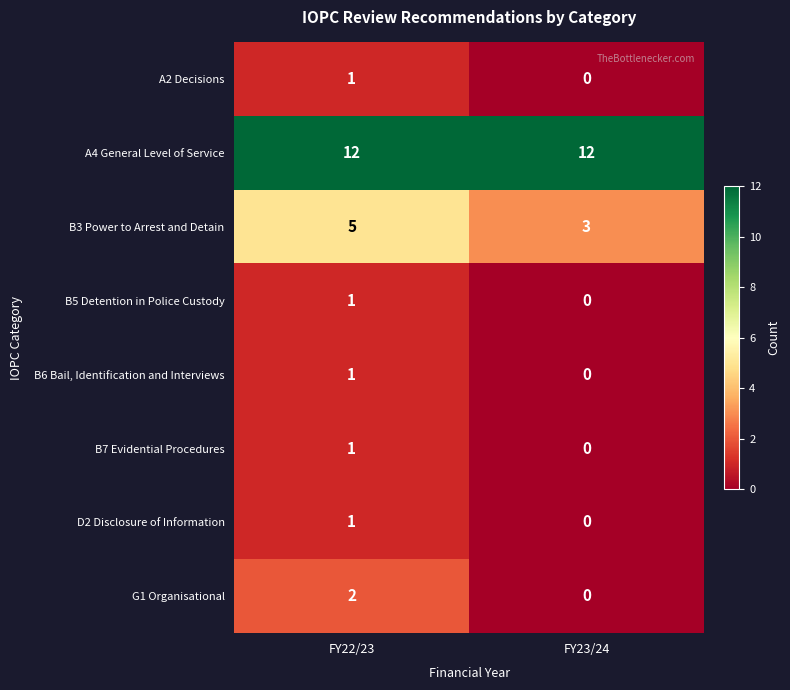

Count the number of categories in the chart.

2